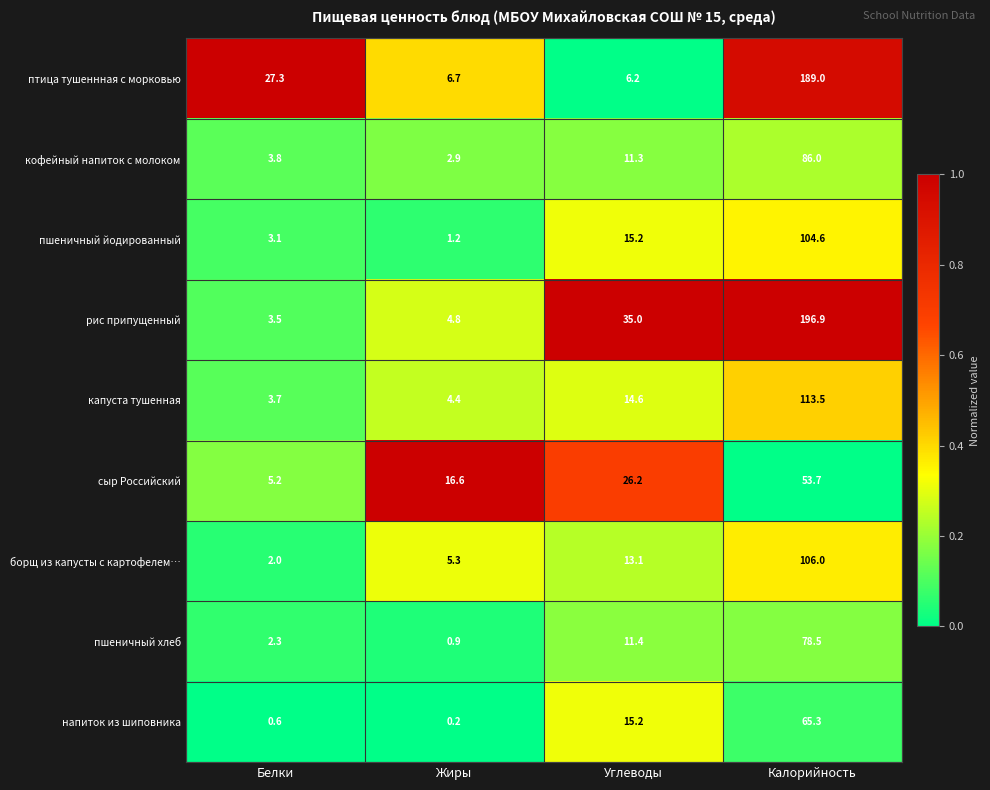

What is the total value across all series at Углеводы?

148.2